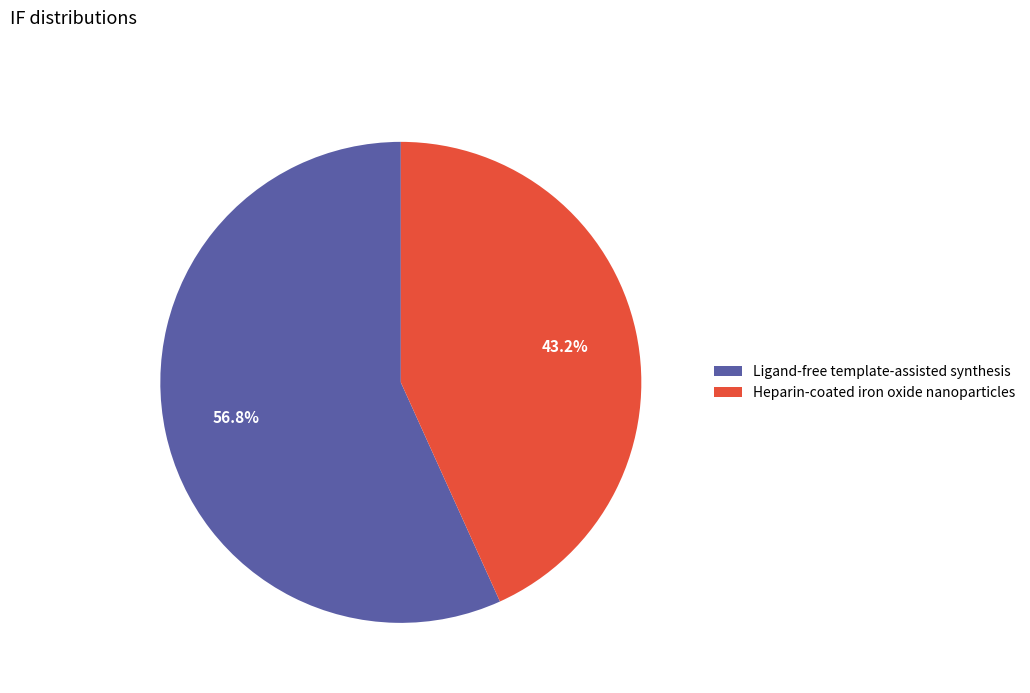

Which slice represents more than half of the pie?

Ligand-free template-assisted synthesis